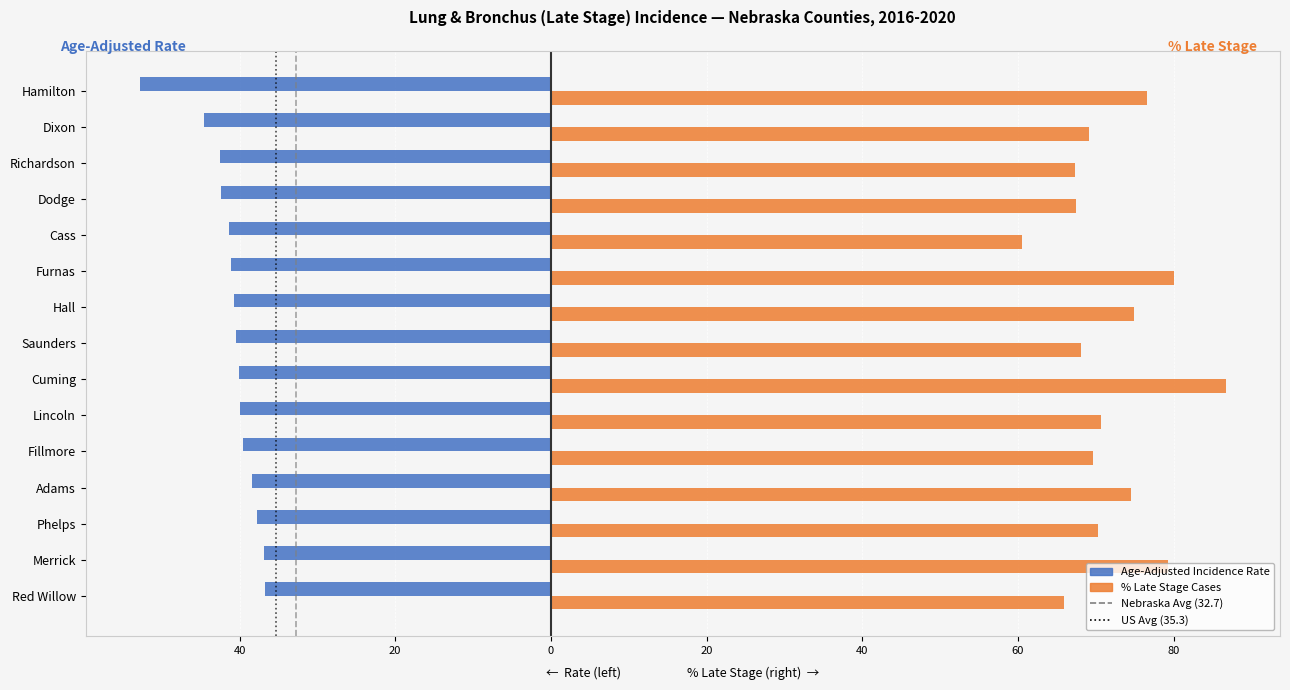

At which category is the sum across all series the highest?

Cuming